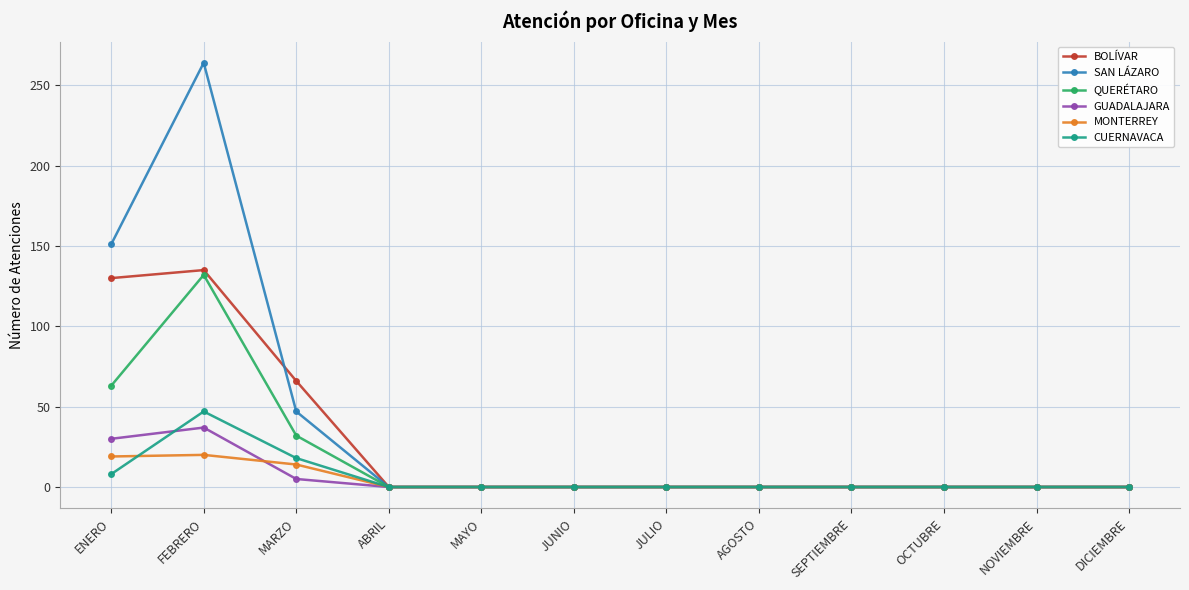

Which series has the widest spread of values?

SAN LÁZARO